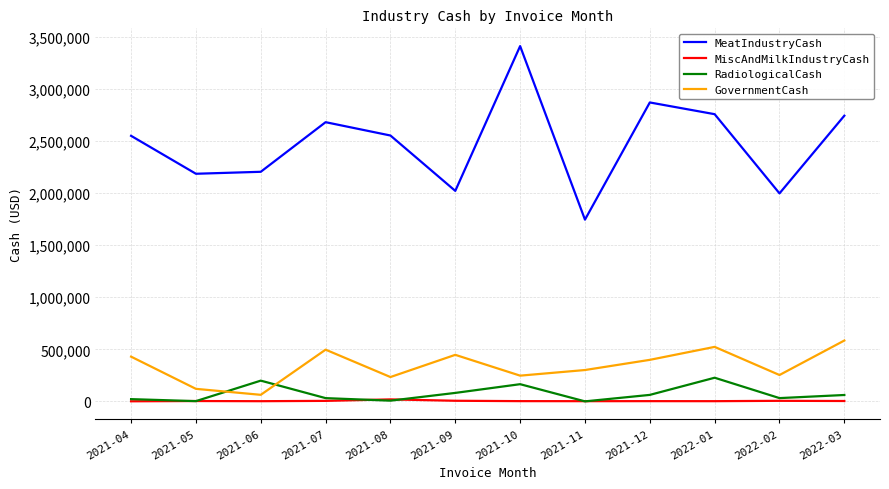

True or false: GovernmentCash and MeatIndustryCash intersect in this chart.

False